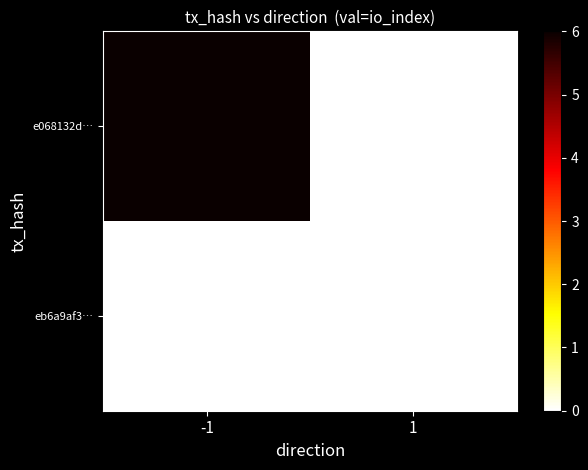

Which category has the highest value across all series?

-1